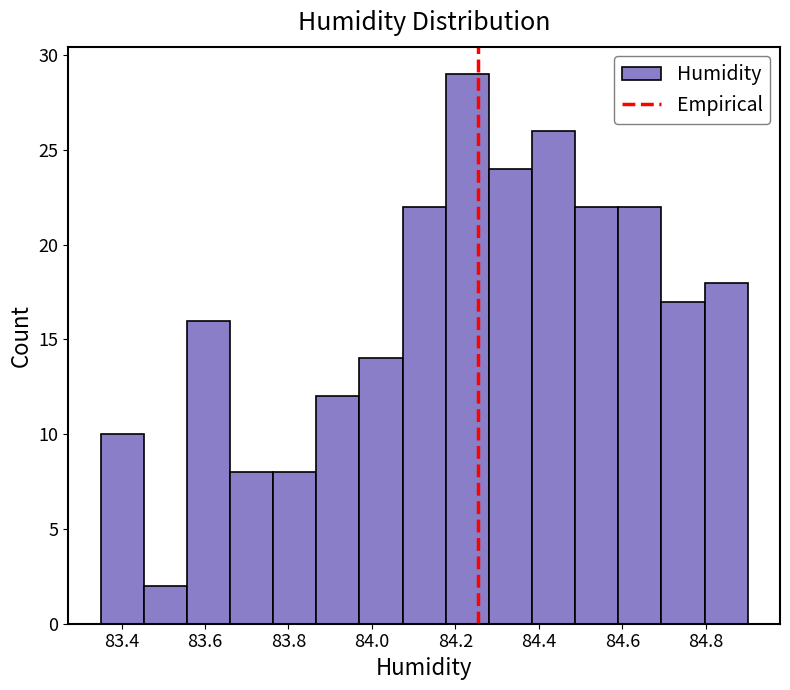

What is the height of the bar covering 84.80 to 84.90 on the x-axis? Neither the bar edges nor the heights are printed on the chart, so give them approximately, as read against the axes.

18